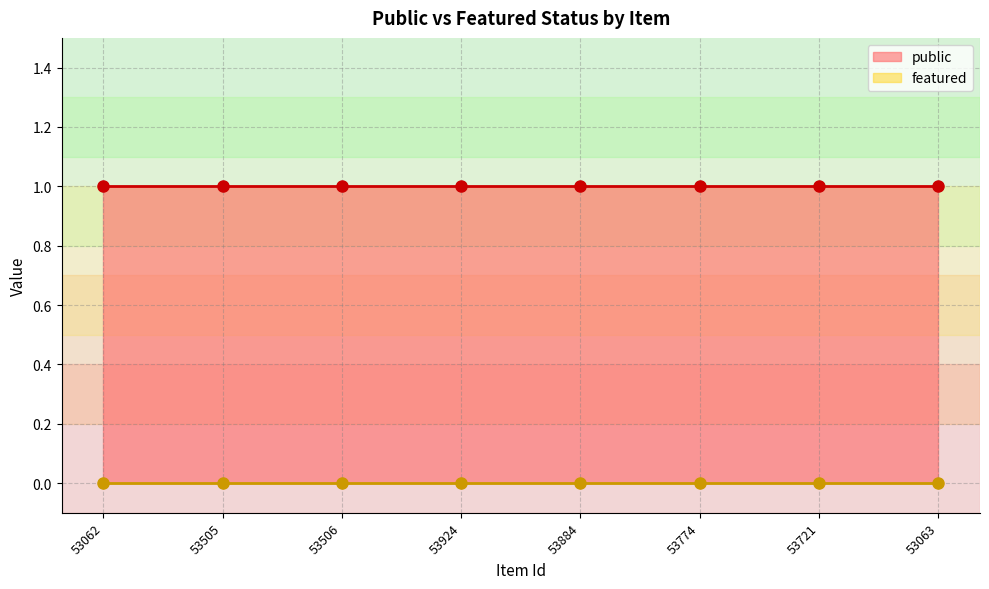

How many lines are shown in the chart?

2